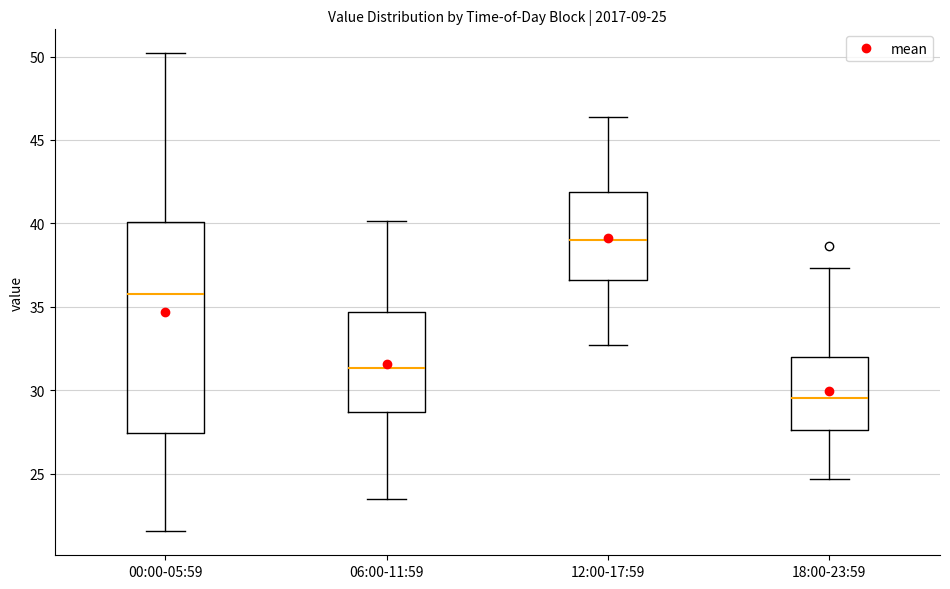

Which box has the highest median line?

12:00-17:59